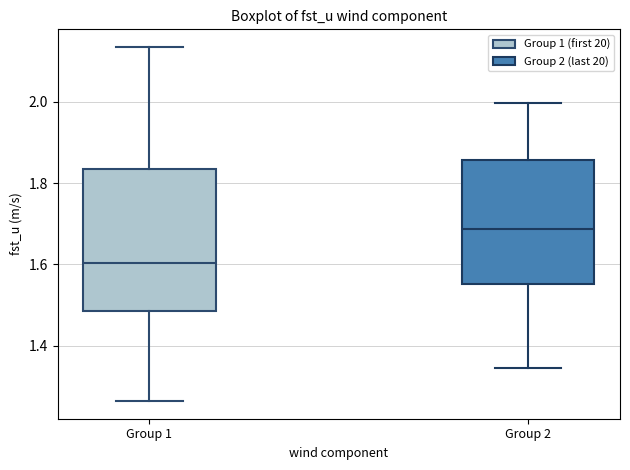

Which box is the tallest, from its lower edge to its upper edge?

Group 1